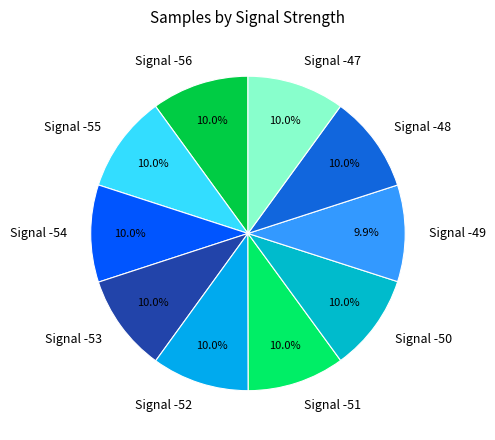

What is the ratio of the value at Signal -53 to the value at Signal -48?

1.0